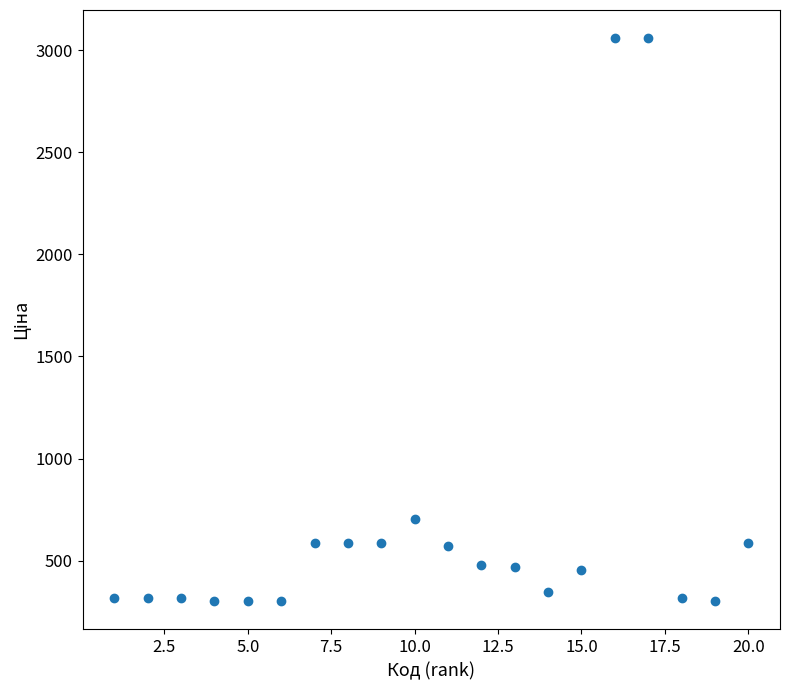

What is the range of Y values (max minus min)?

2759.0